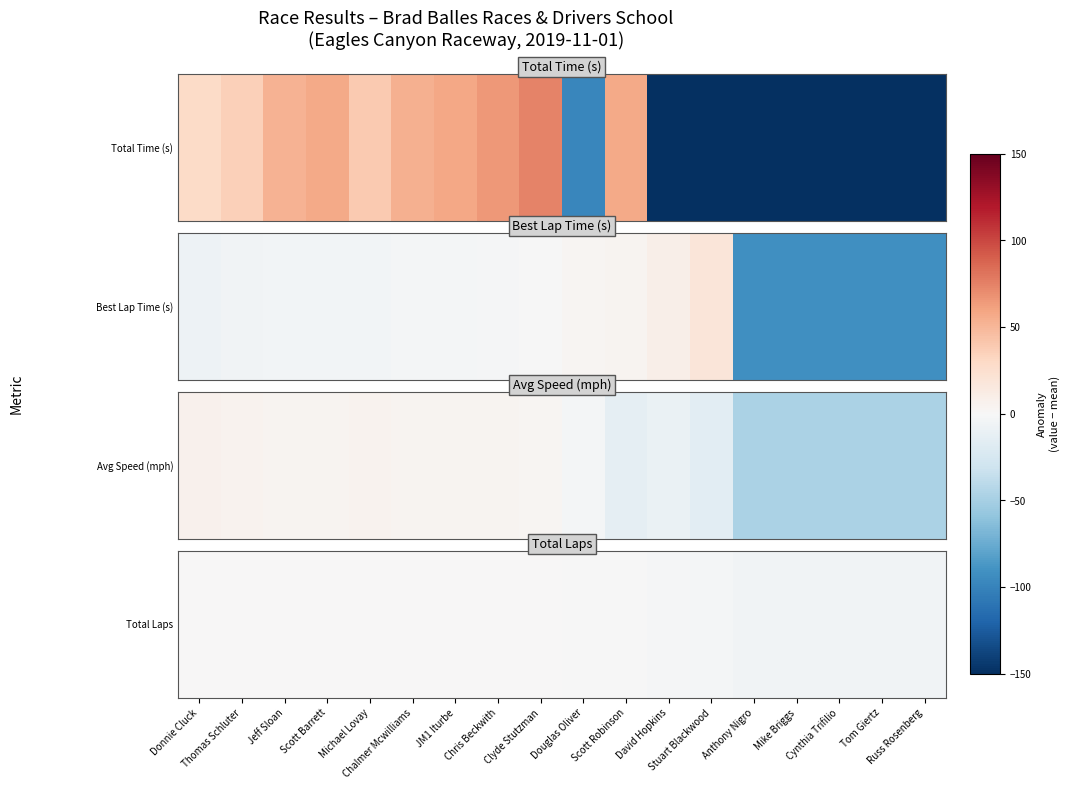

How many values are below 0?

9